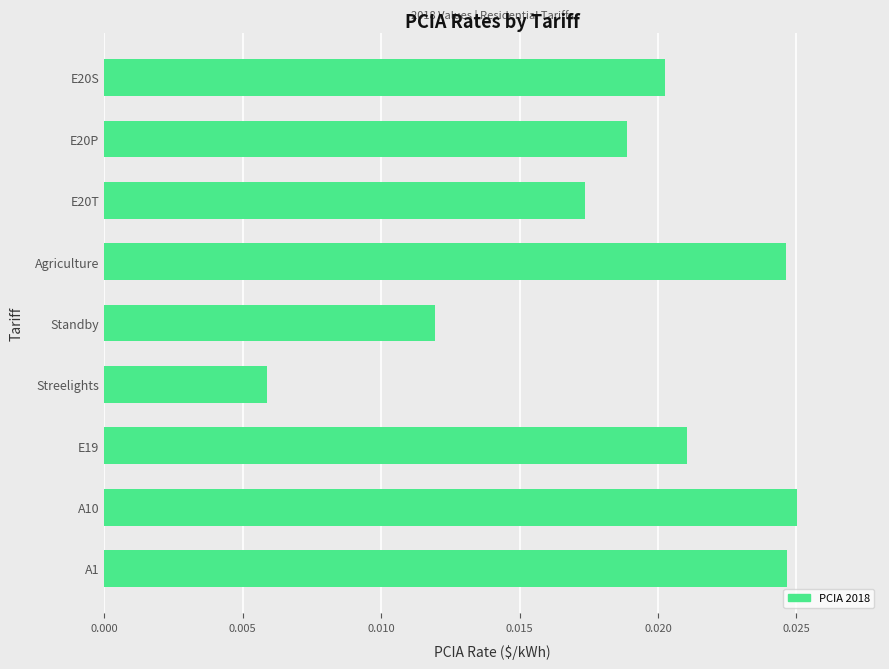

How many values are between 0 and 1?

9